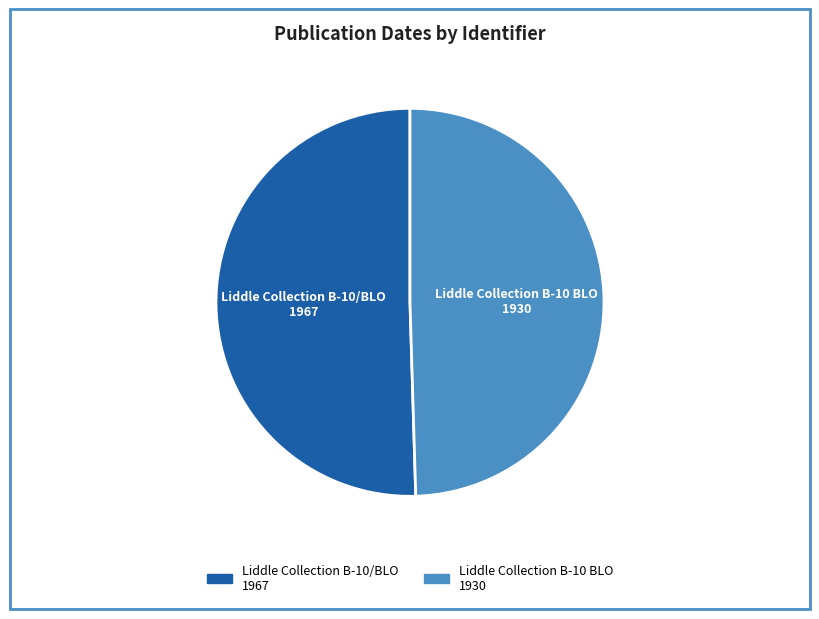

True or false: Liddle Collection B-10 BLO accounts for 36% of the total.

False